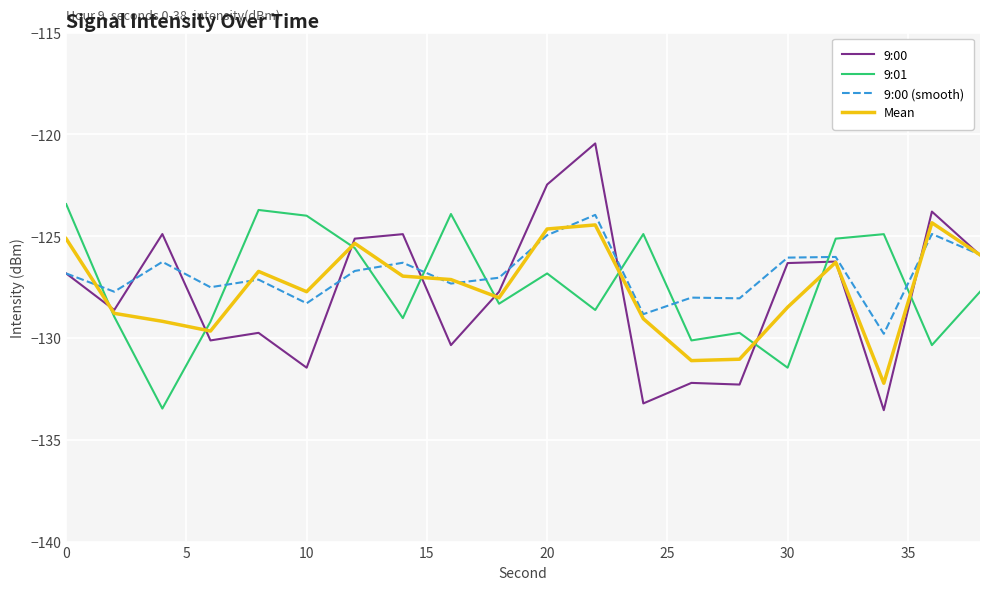

What is the highest value of the Mean series?

-124.3